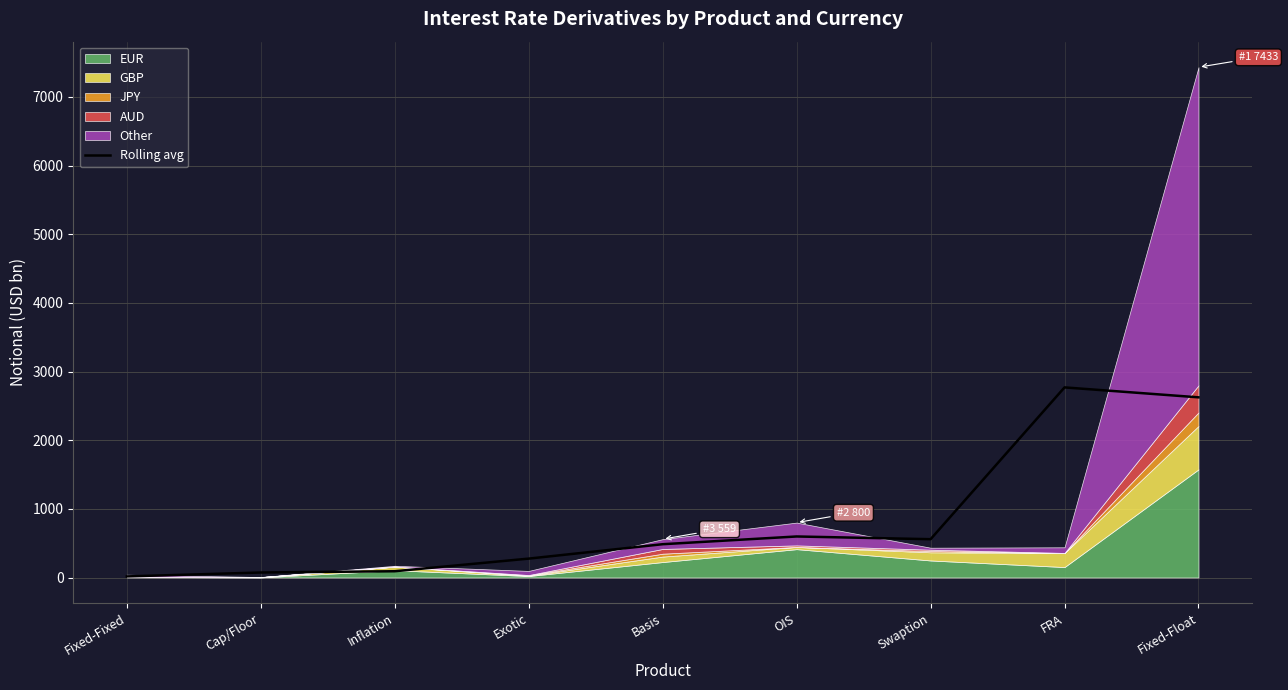

Reading left to right, transcribe all the data shown in this chart.

16.0	73.0	91.3	275.3	485.0	597.7	558.0	2769.0	2624.3